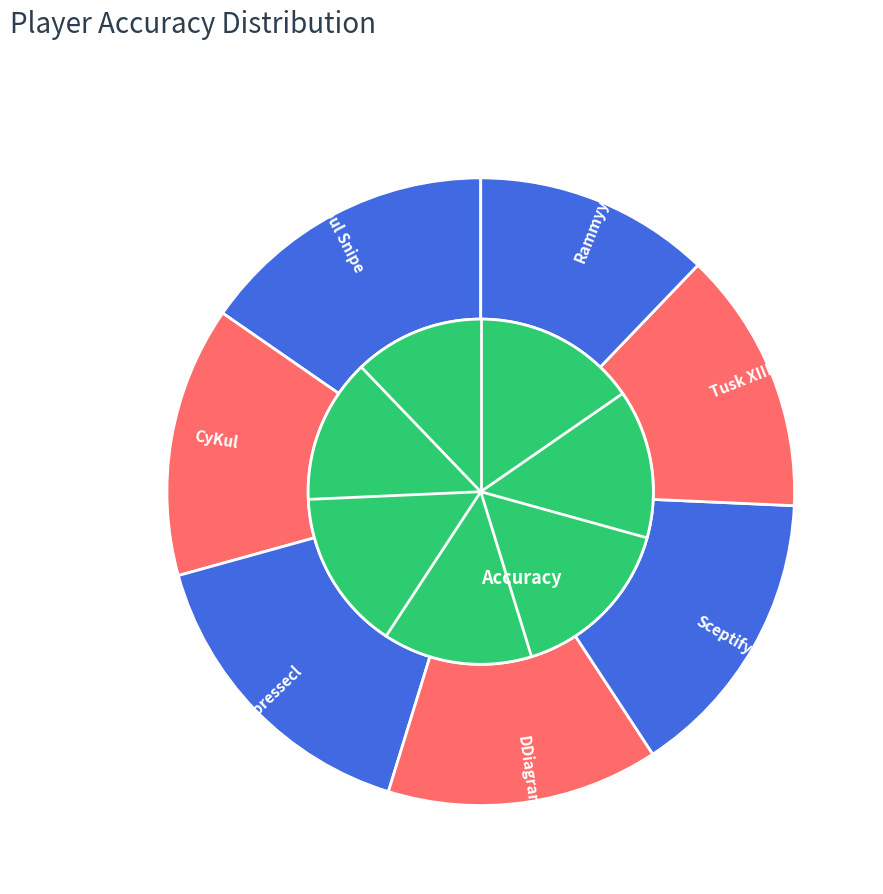

What is the ratio of the value at Rammyy to the value at Sceptify?

0.8